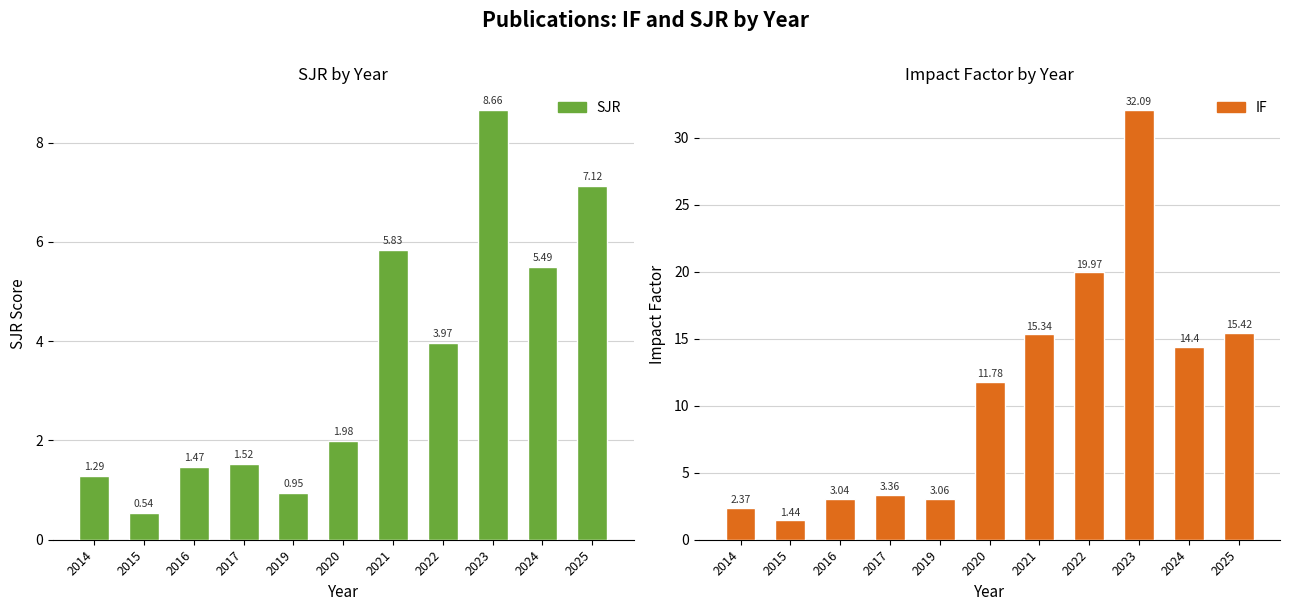

True or false: SJR has a value of 14.7 at 2023.

False